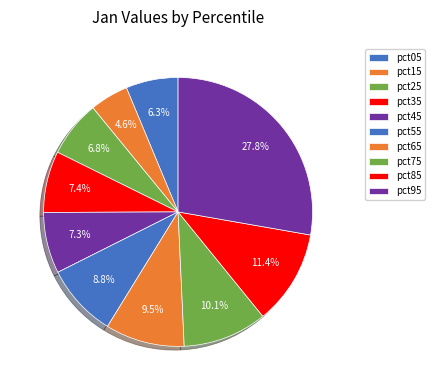

How many slices are in this pie chart?

10